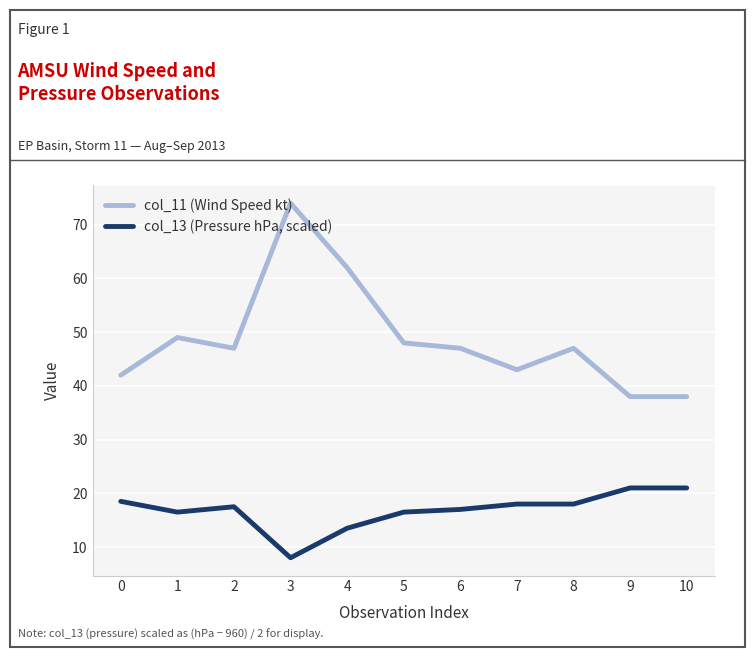

True or false: col_11 (Wind Speed kt) and col_13 (Pressure hPa, scaled) intersect in this chart.

False